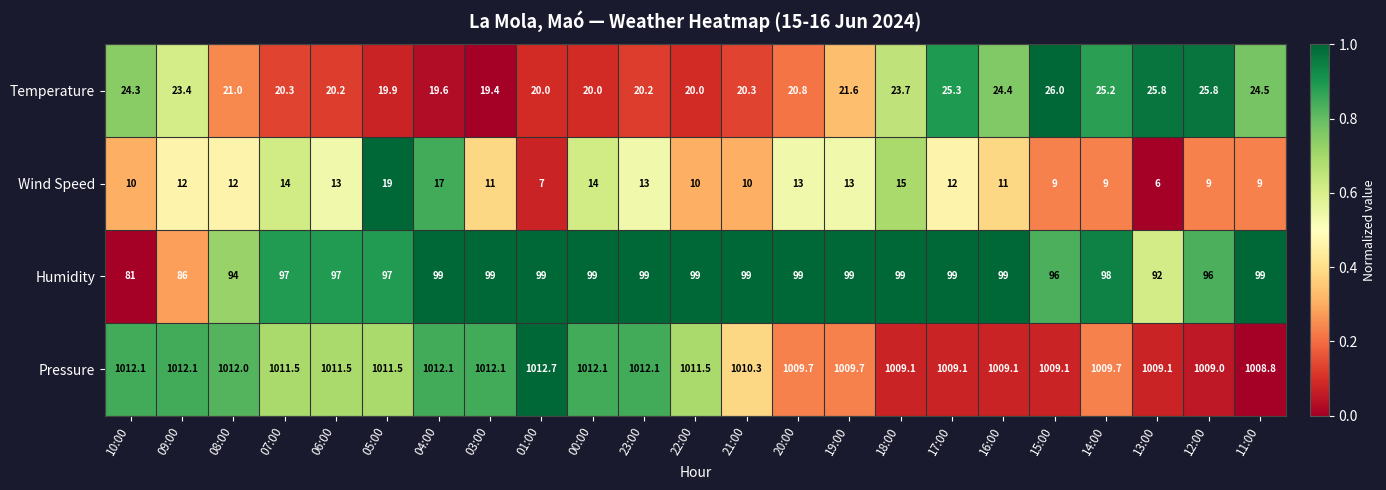

Rank the series by their maximum value, from highest to lowest.

Pressure, Humidity, Temperature, Wind Speed